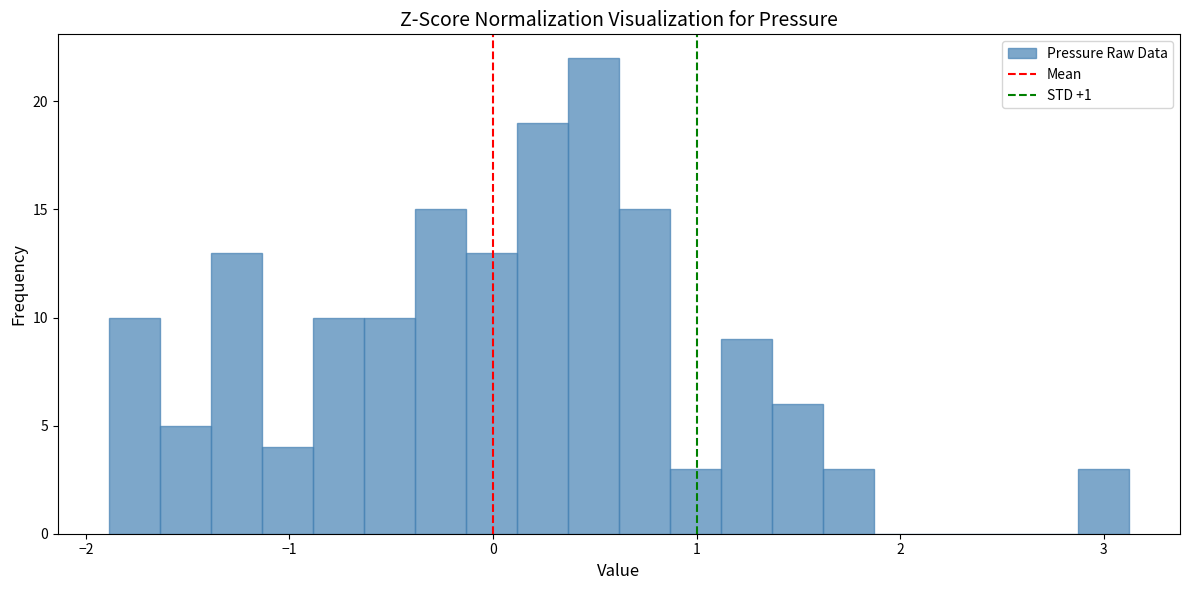

Around what value on the x-axis is the tallest bar? Give the approximate position of its centre, as read against the axis.

0.5